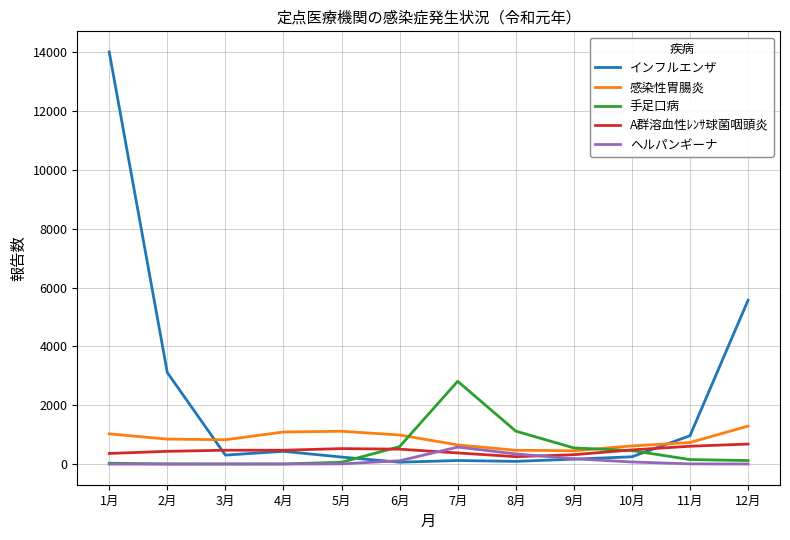

Which series has the widest spread of values?

インフルエンザ